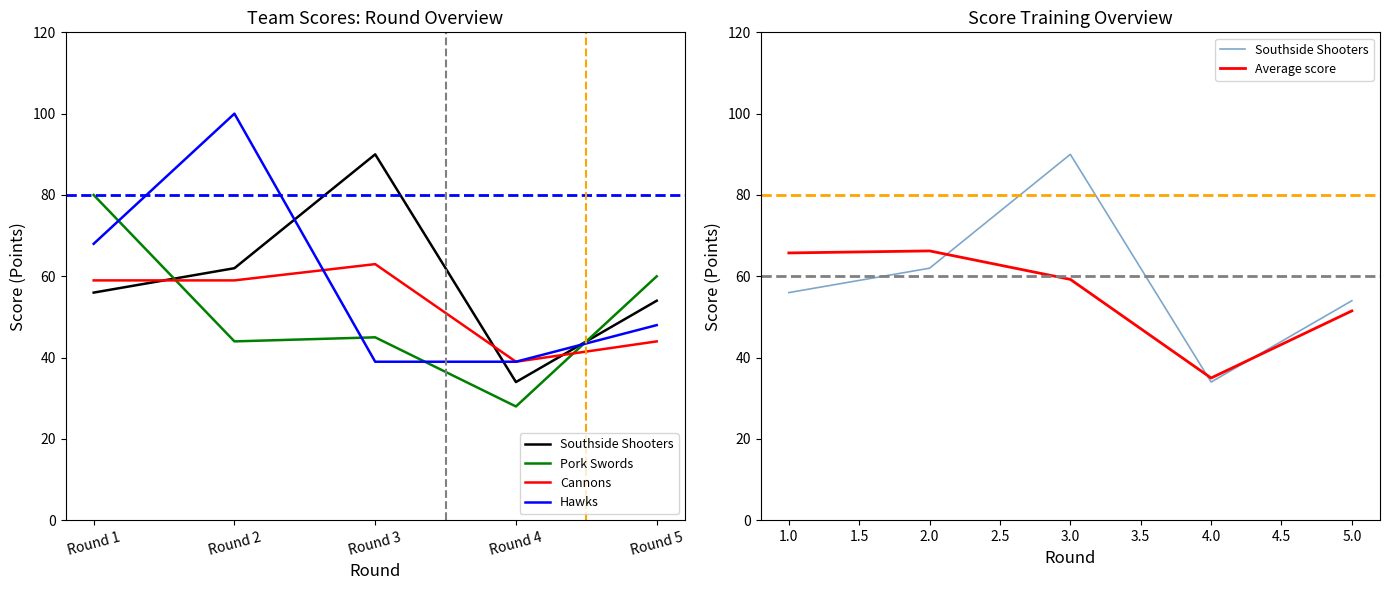

Which series has the largest total across all categories?

Southside Shooters